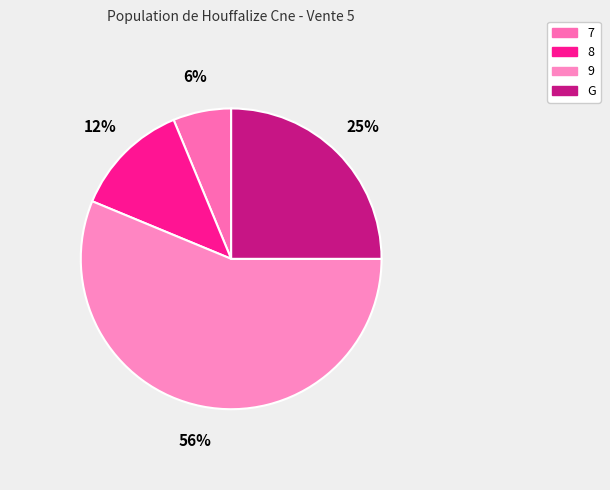

To the nearest percent, what is the difference between the largest and smallest slice percentages?

50%